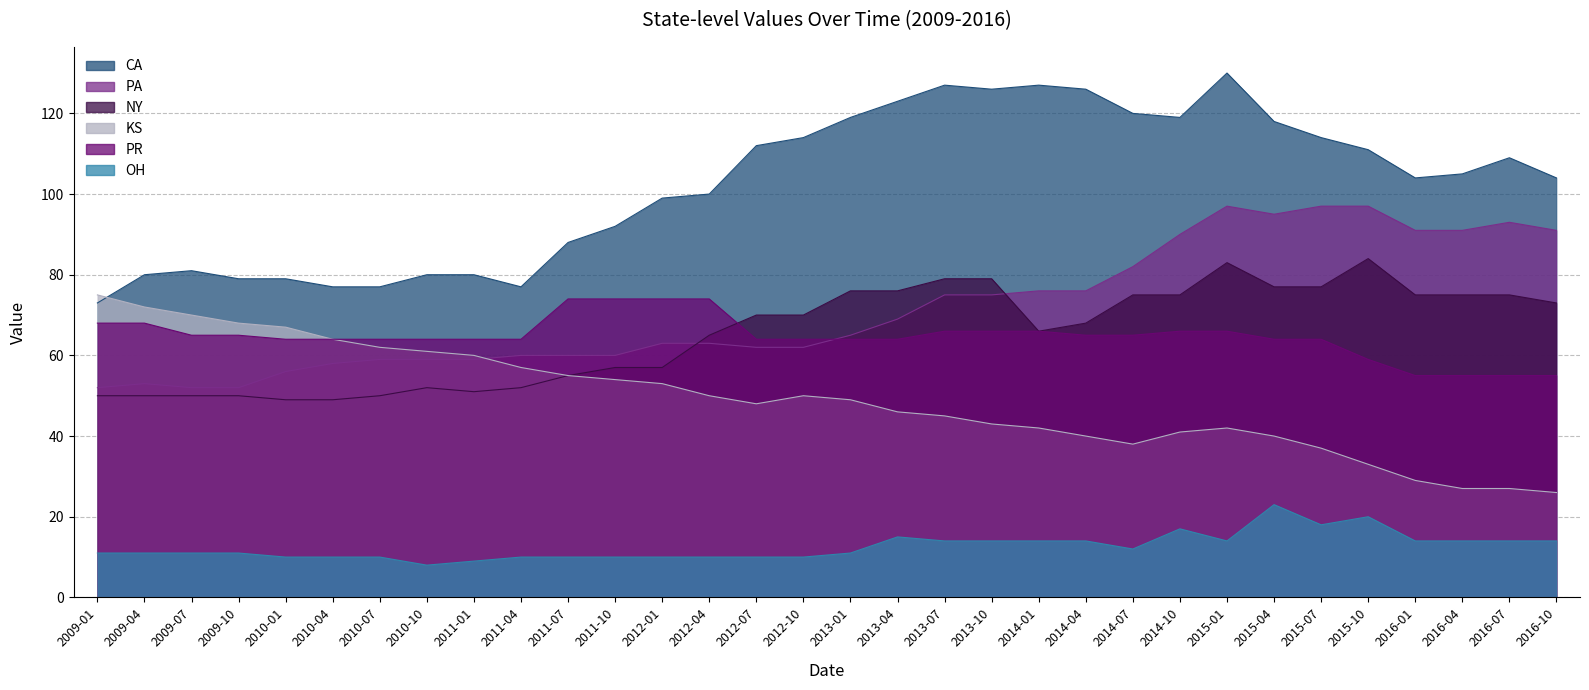

What are all the series names shown in the legend?

CA, PA, NY, KS, PR, OH